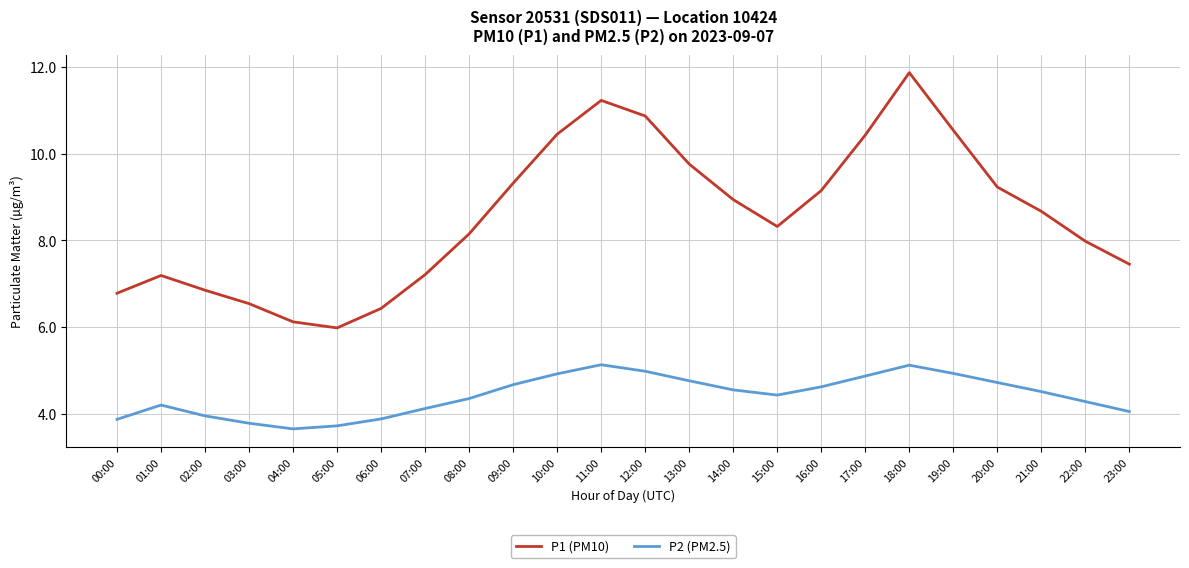

True or false: P2 (PM2.5) and P1 (PM10) intersect in this chart.

False